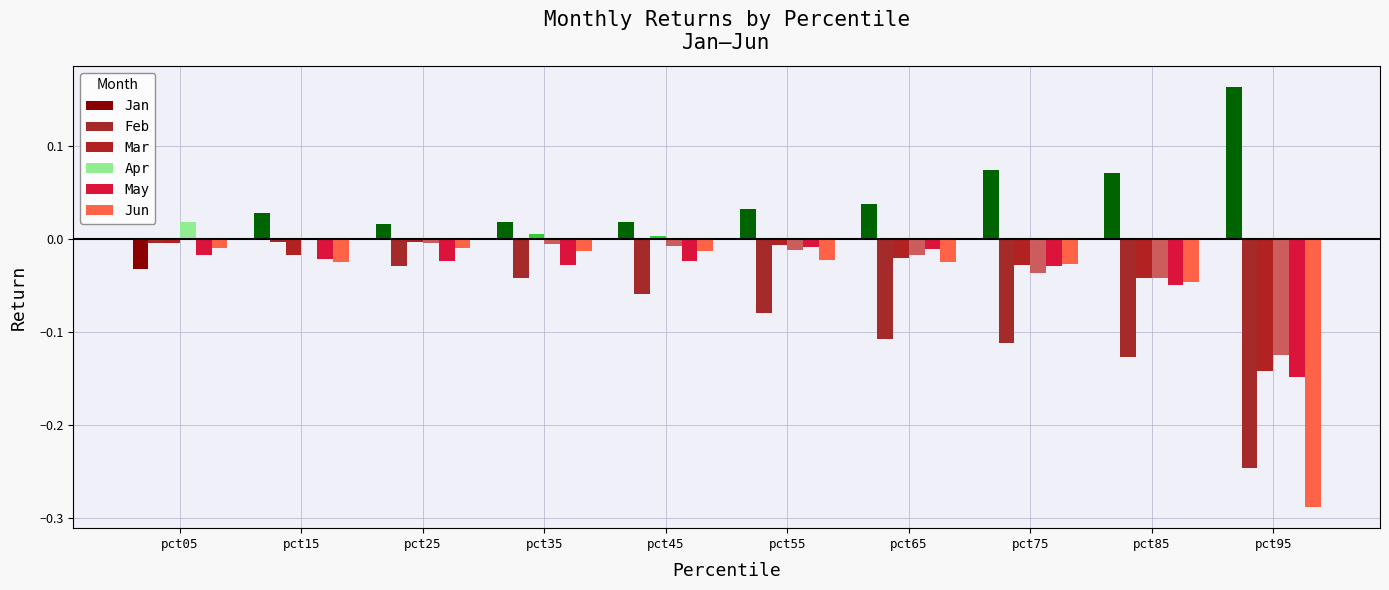

Where is Jun nearest to the value 0?

pct05